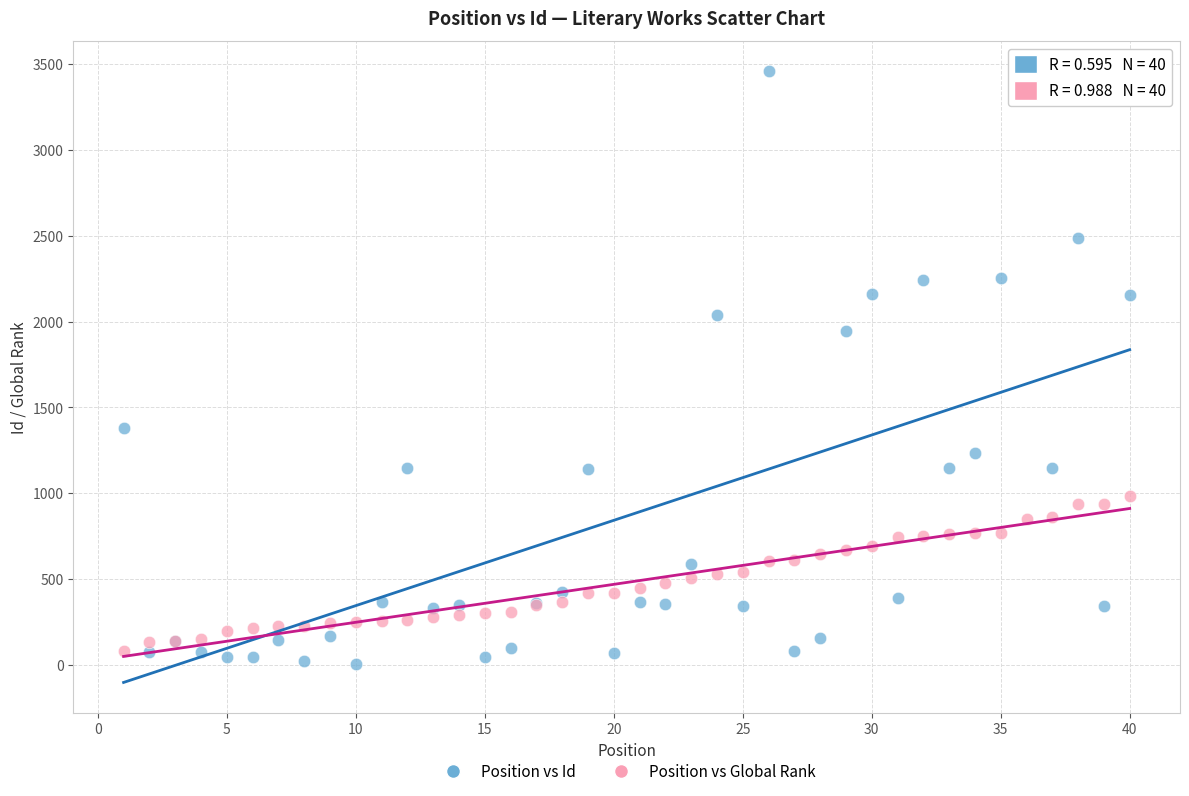

Which series reaches the minimum Y coordinate?

Position vs Id